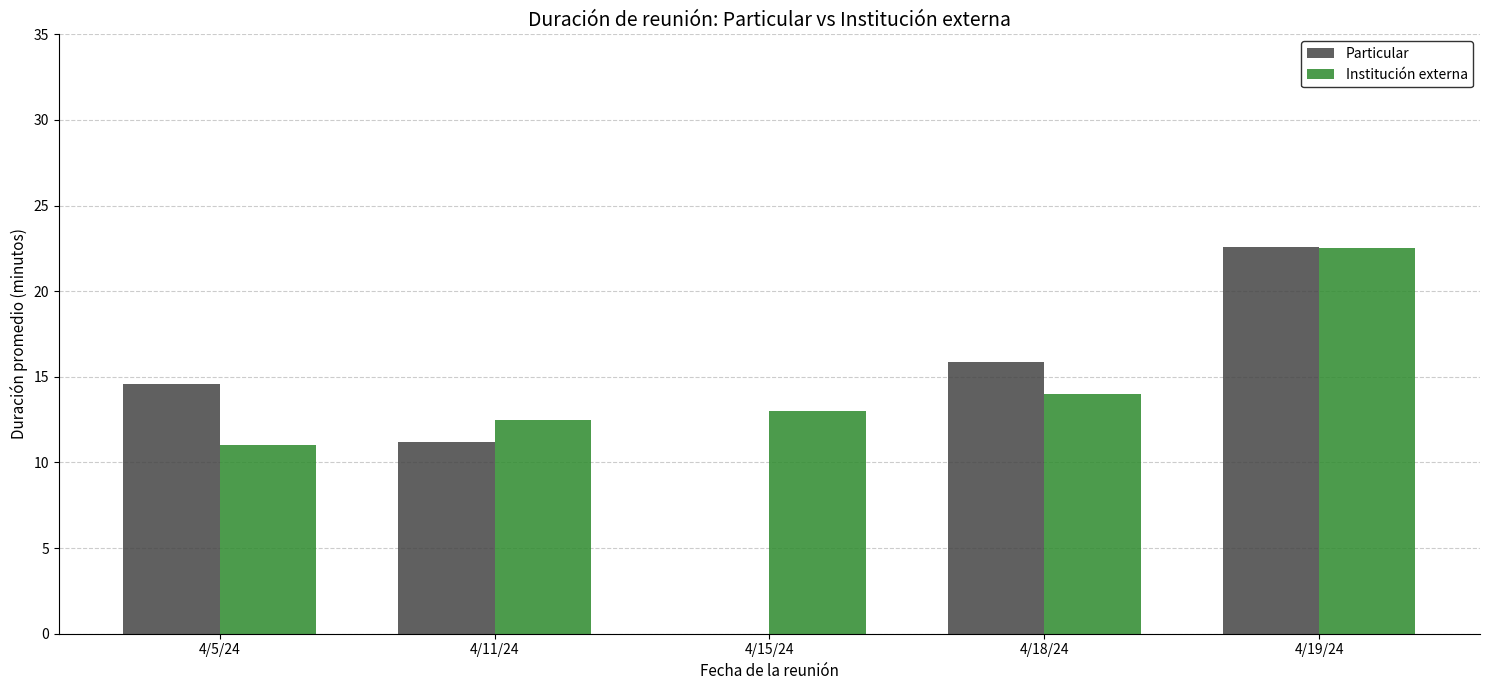

Which series has the largest range (max minus min)?

Particular